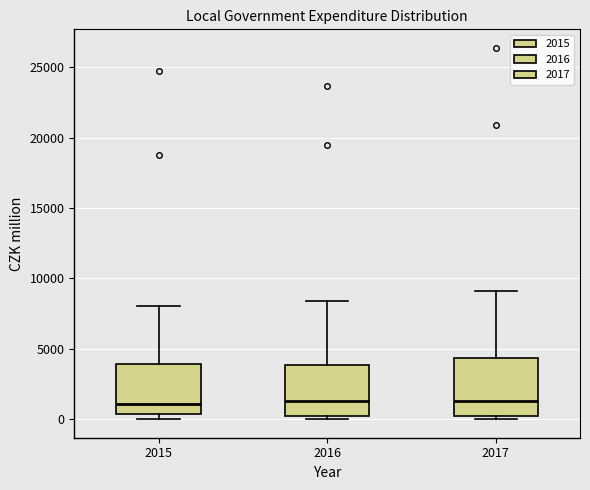

Where is the upper edge of the box at x = 2017 on the y-axis? The values are not printed on the chart, so give them approximately, as read against the axis.

4500